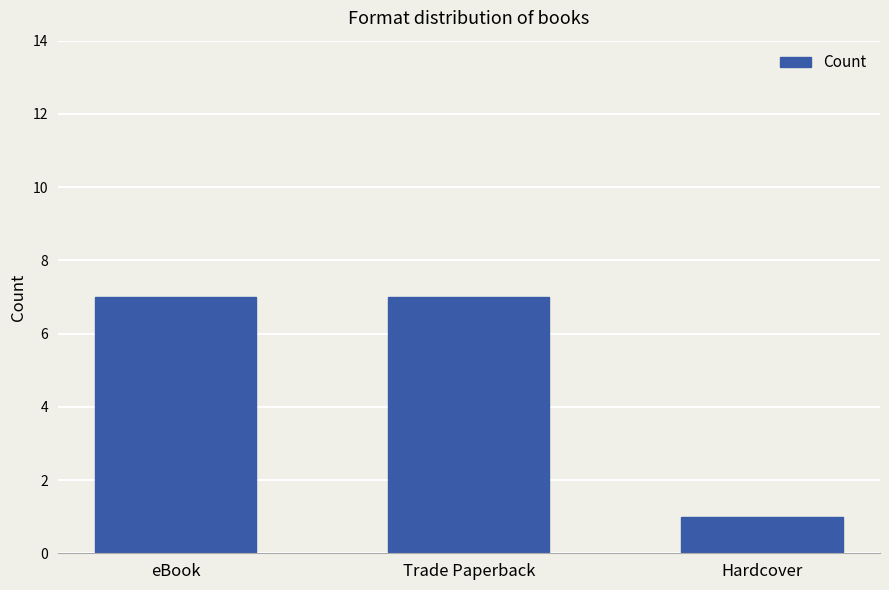

What is the ratio of the value at Trade Paperback to the value at eBook?

1.0